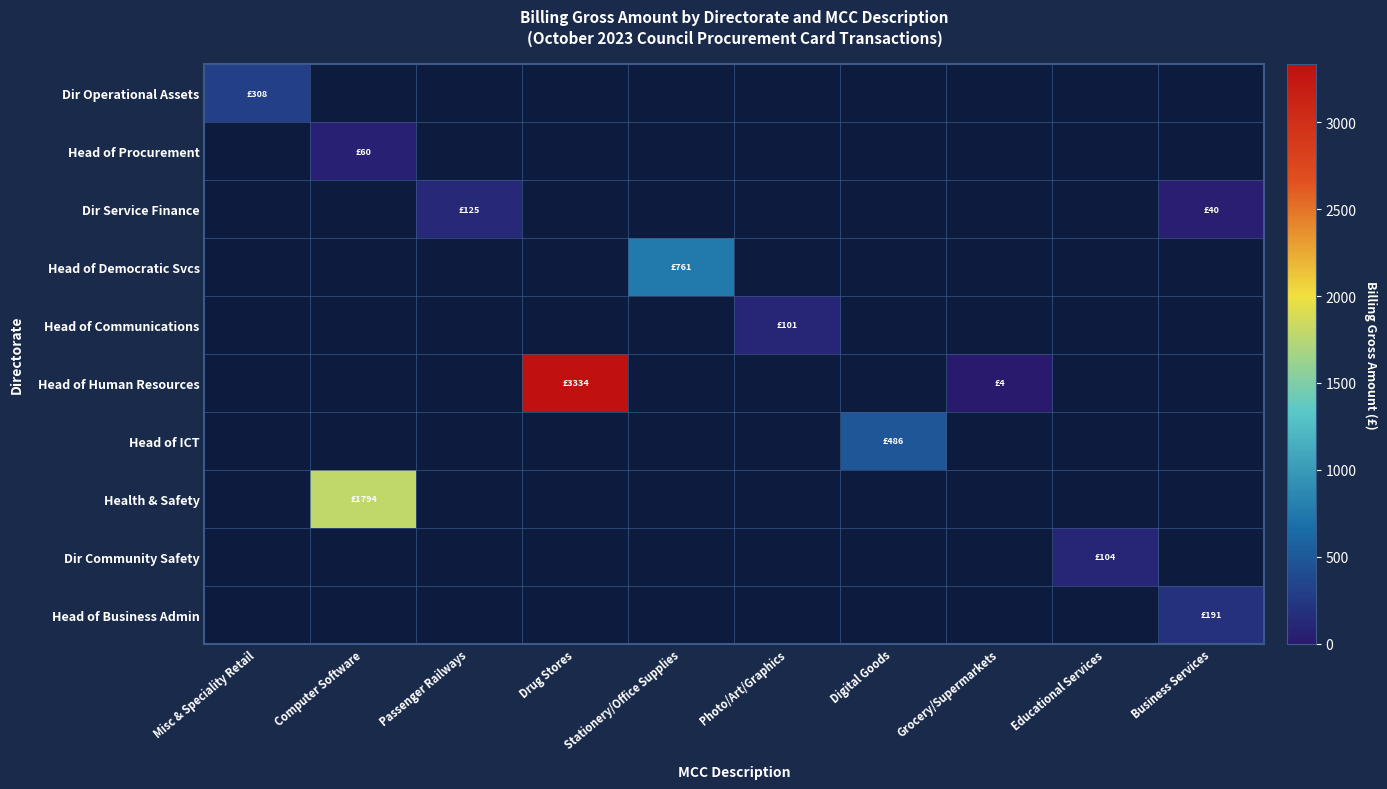

Between Passenger Railways and Photo/Art/Graphics, which is larger?

Passenger Railways